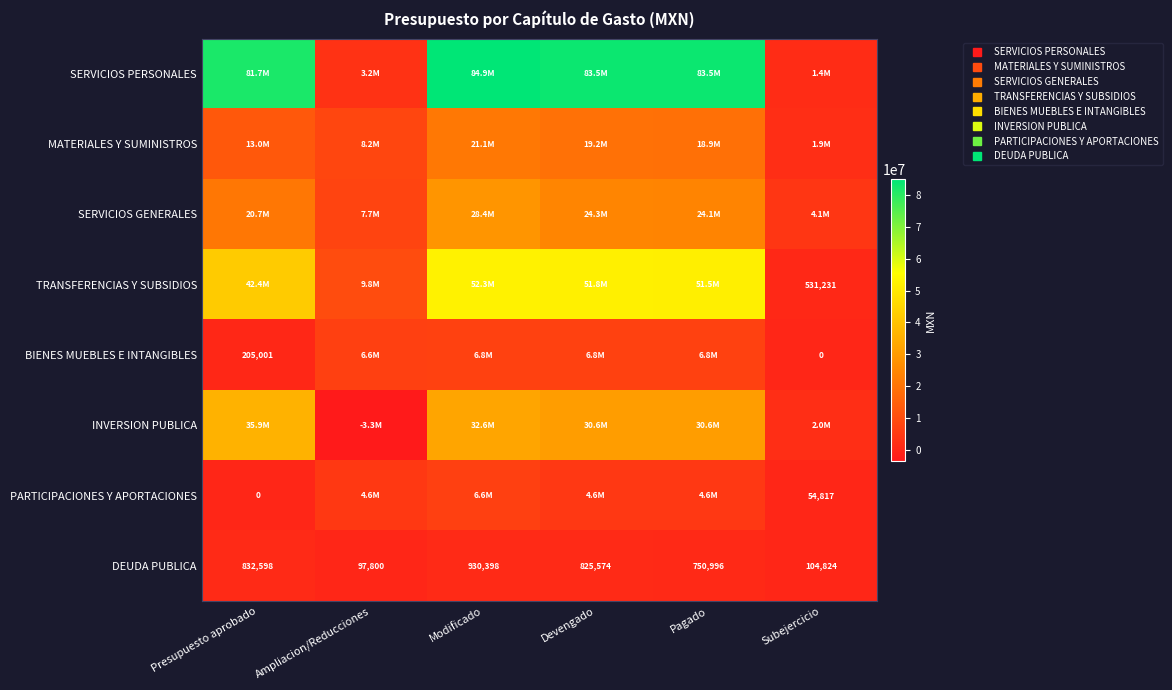

At how many categories does at least one series exceed 55713269?

4